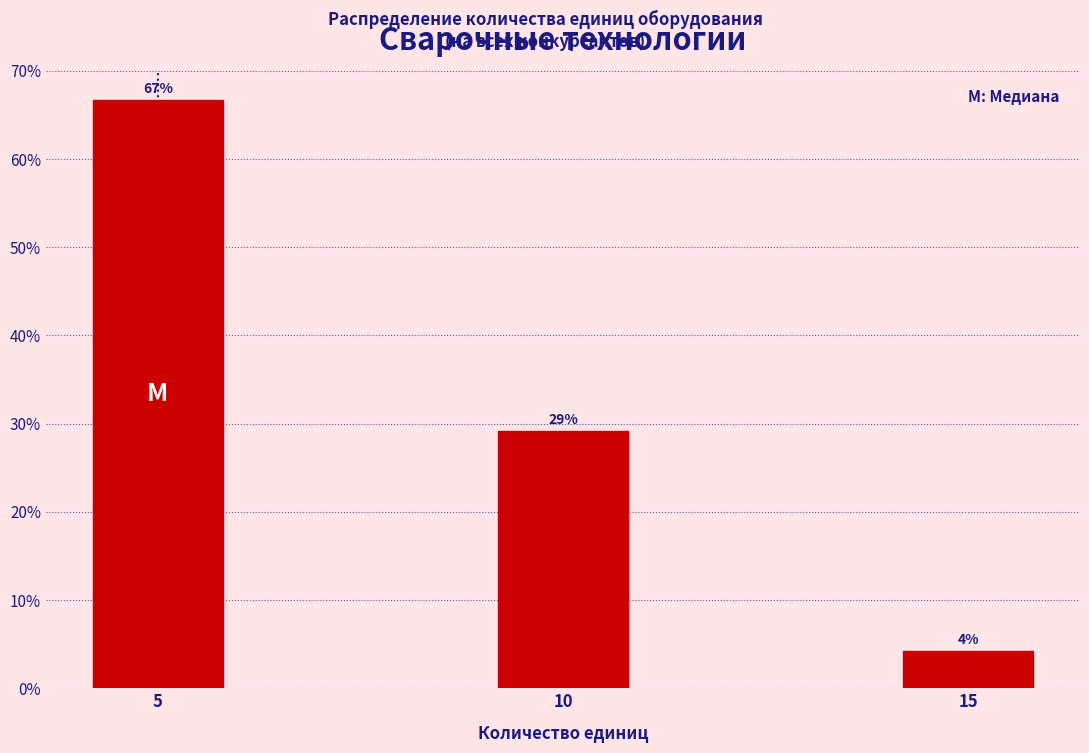

How many bars are there in total?

3